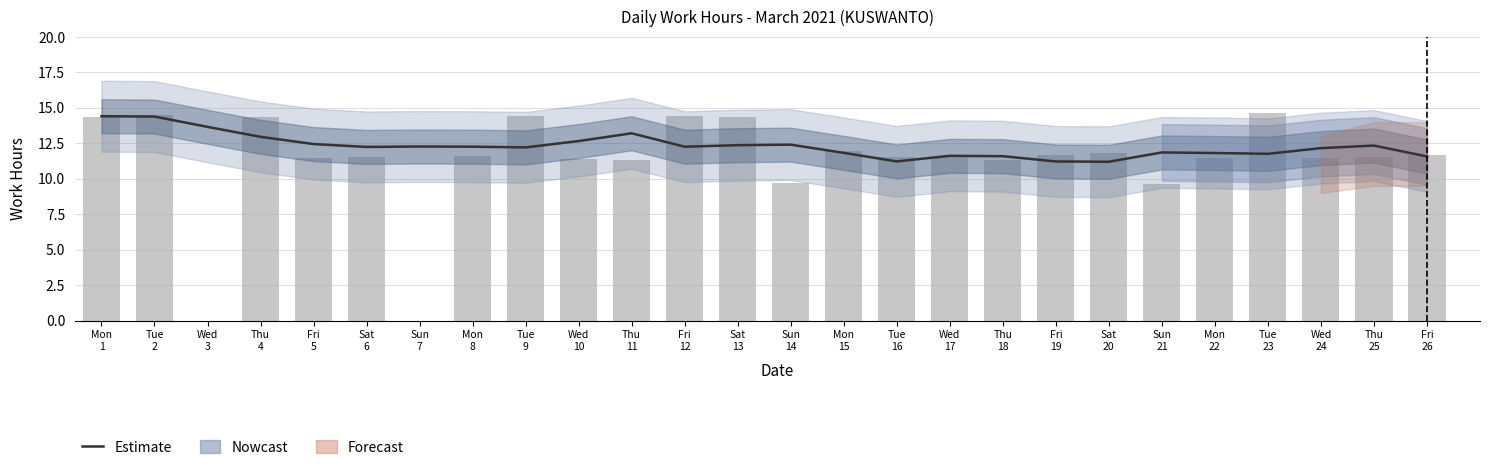

What is the label of the 10th bar from the left?

Wed
10